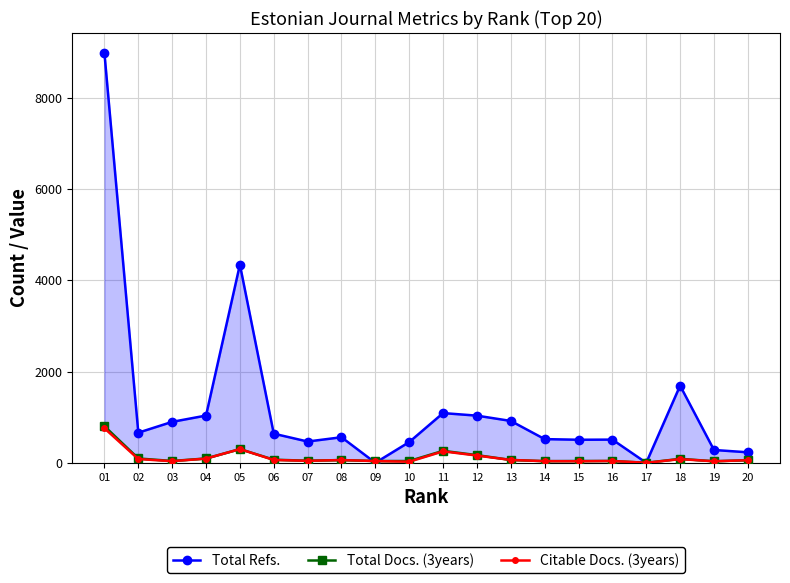

In Total Docs. (3years), how many points are higher than both neighbors (excluding endpoints)?

5